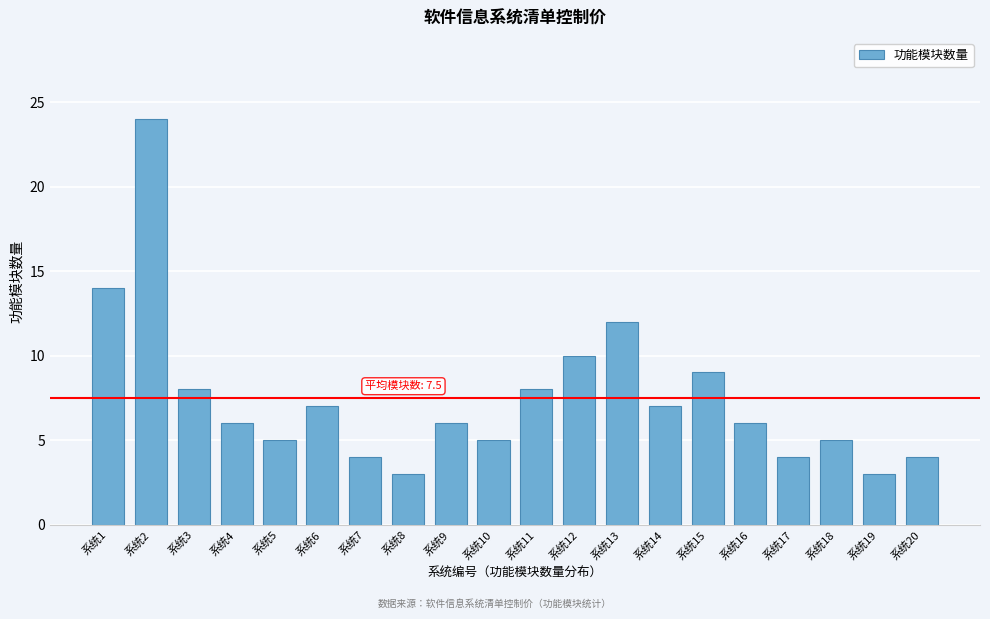

Reading right to left, what are all the values shown in this chart?

4	3	5	4	6	9	7	12	10	8	5	6	3	4	7	5	6	8	24	14